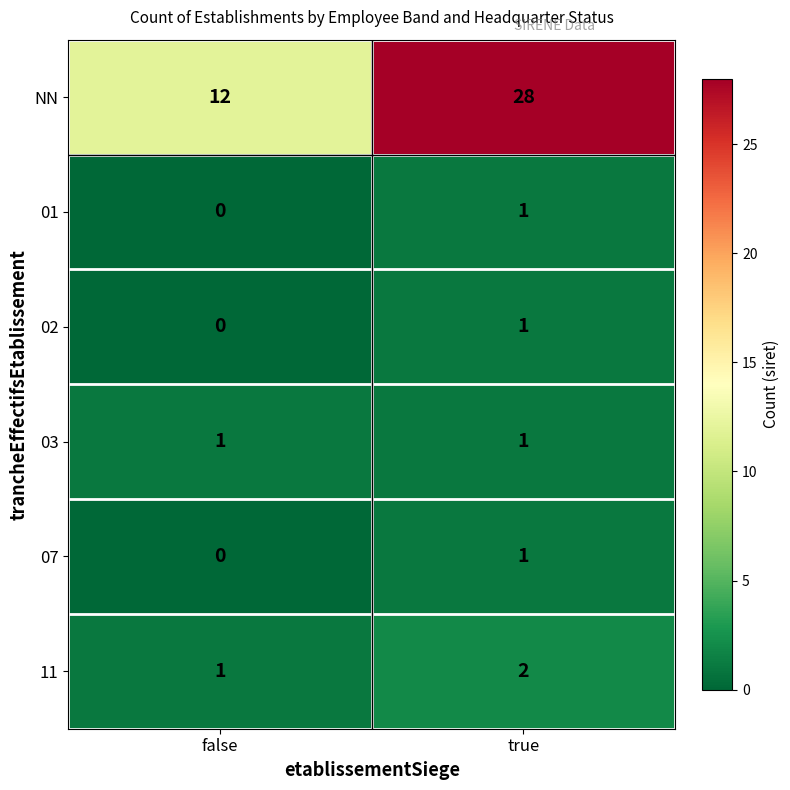

Which label corresponds to the smallest value in the chart?

false